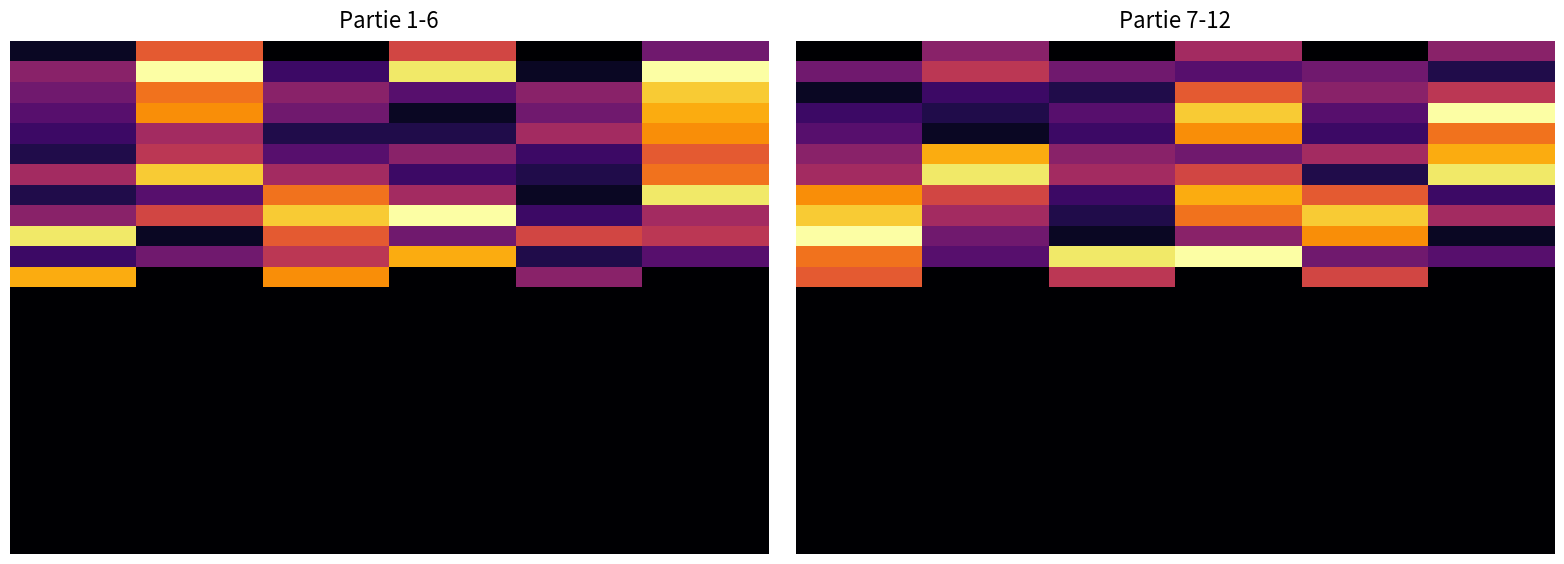

How many distinct data groups are displayed?

25